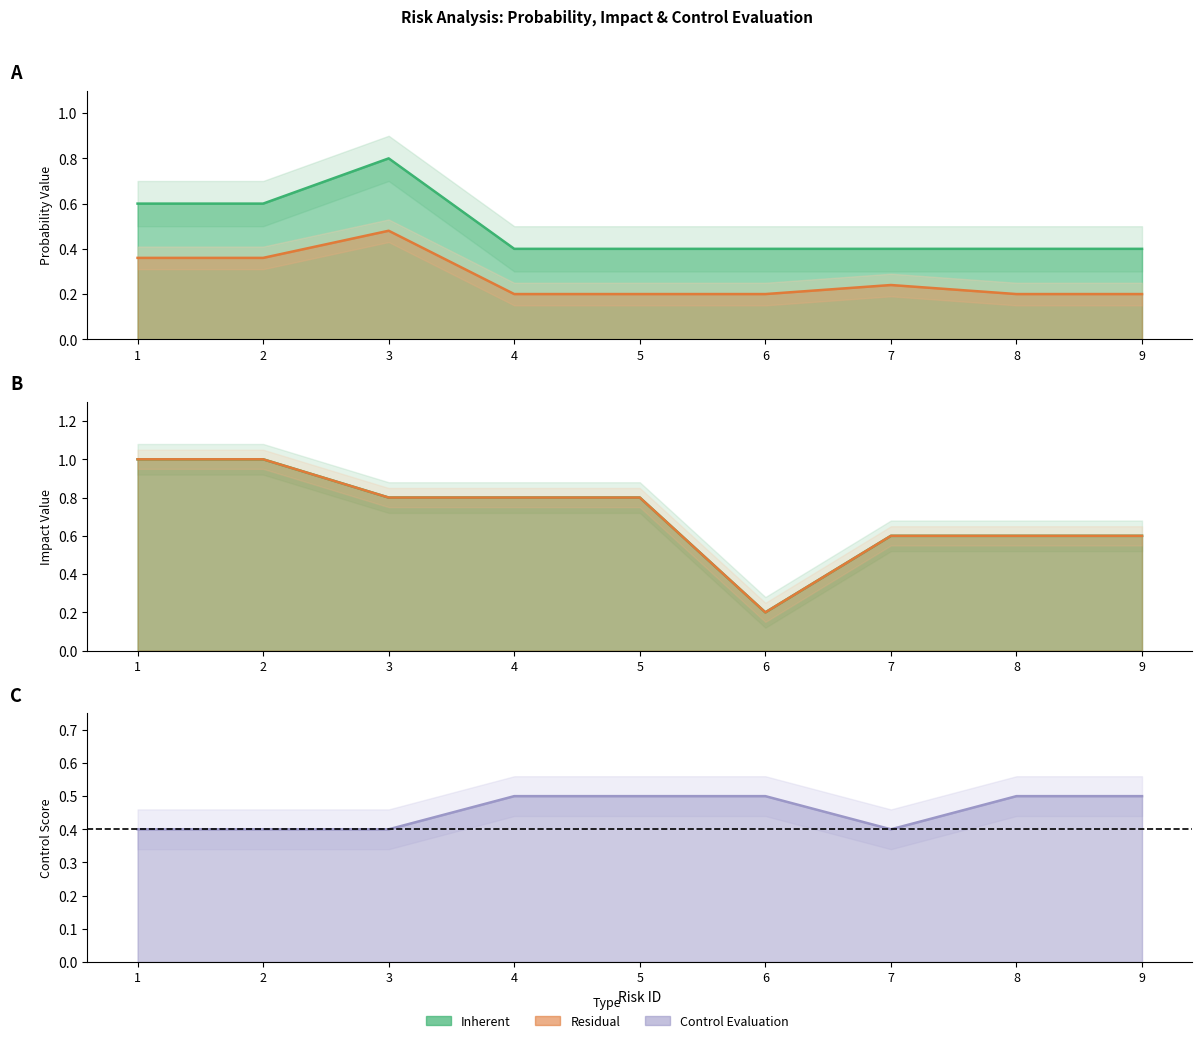

Which category has the highest value across all series?

1